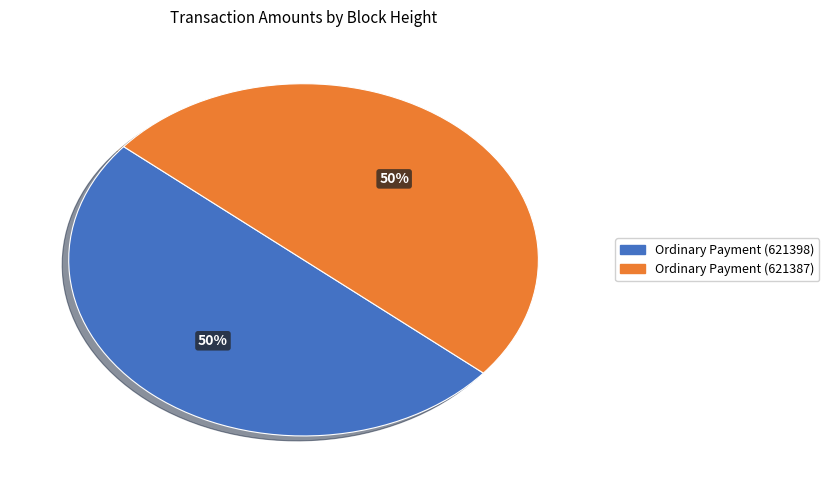

What is the ratio of the value at Ordinary Payment (621387) to the value at Ordinary Payment (621398)?

1.0